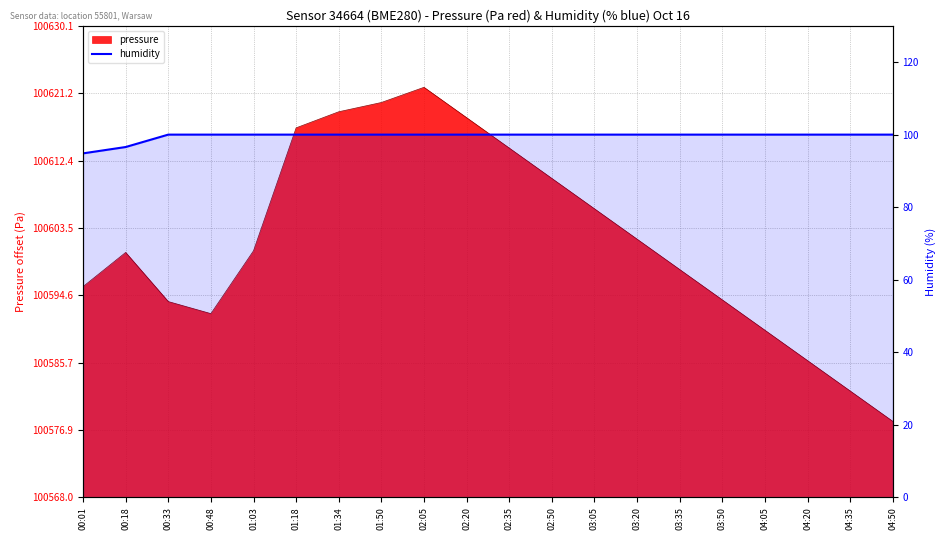

Reading left to right, list all the values displayed in this chart.

00:01=94.8	00:18=96.6	00:33=100.0	00:48=100.0	01:03=100.0	01:18=100.0	01:34=100.0	01:50=100.0	02:05=100.0	02:20=100.0	02:35=100.0	02:50=100.0	03:05=100.0	03:20=100.0	03:35=100.0	03:50=100.0	04:05=100.0	04:20=100.0	04:35=100.0	04:50=100.0